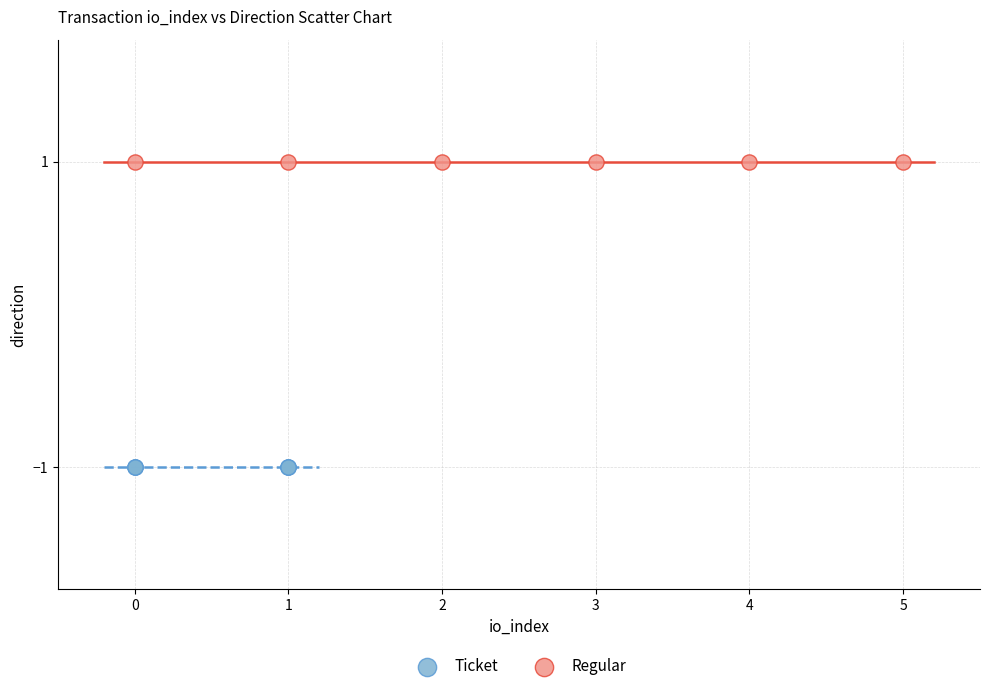

What are all the series names shown in the legend?

Ticket, Regular